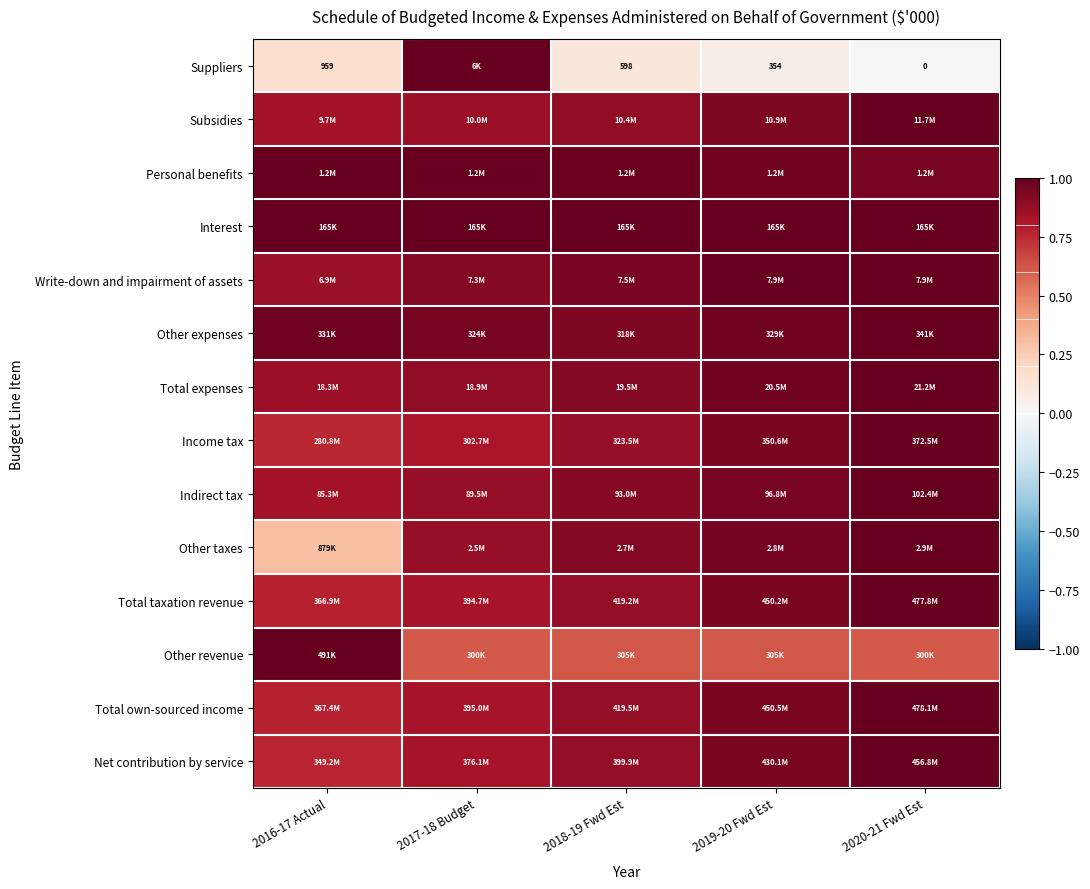

List the labels in order of Other taxes value, smallest first.

2016-17 Actual, 2017-18 Budget, 2018-19 Fwd Est, 2019-20 Fwd Est, 2020-21 Fwd Est